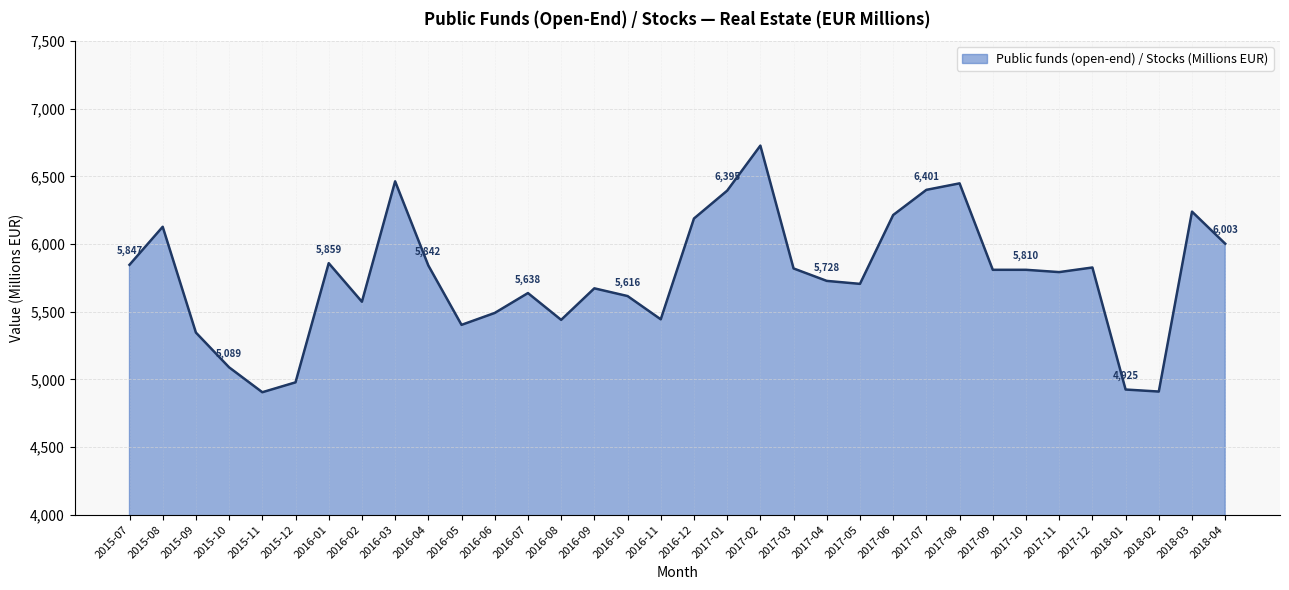

What position from the right is 2017-02?

15